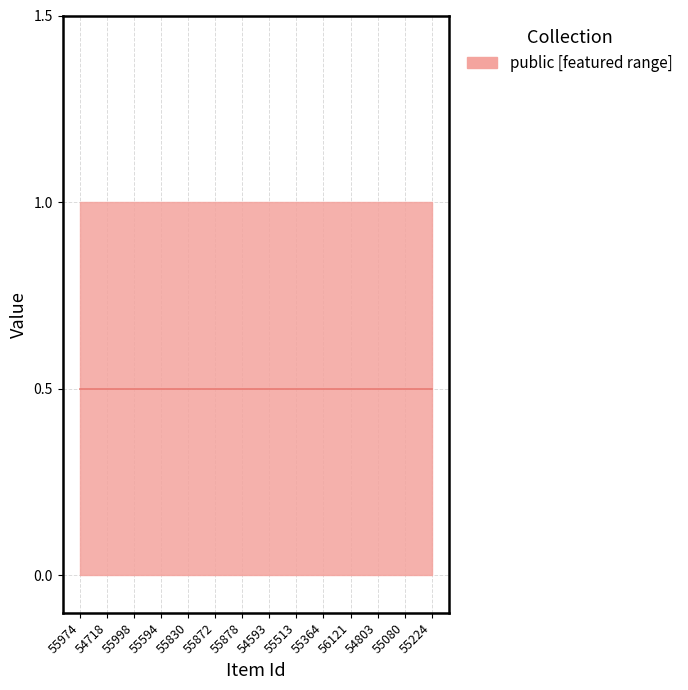

Reading left to right, what are all the values shown in this chart?

public: 55974=1	54718=1	55998=1	55594=1	55830=1	55872=1	55878=1	54593=1	55513=1	55364=1	56121=1	54803=1	55080=1	55224=1
featured: 55974=0	54718=0	55998=0	55594=0	55830=0	55872=0	55878=0	54593=0	55513=0	55364=0	56121=0	54803=0	55080=0	55224=0